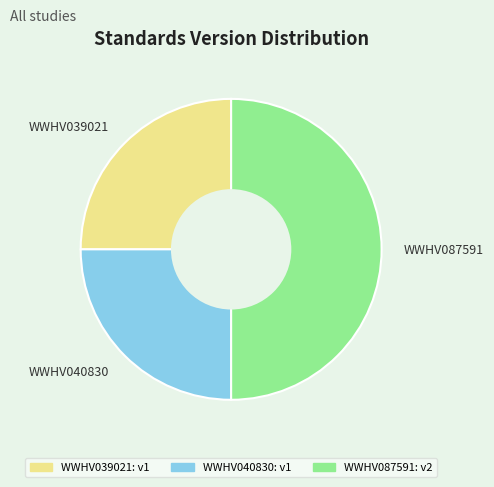

Is the sum of WWHV040830 and WWHV087591 greater than half?

Yes